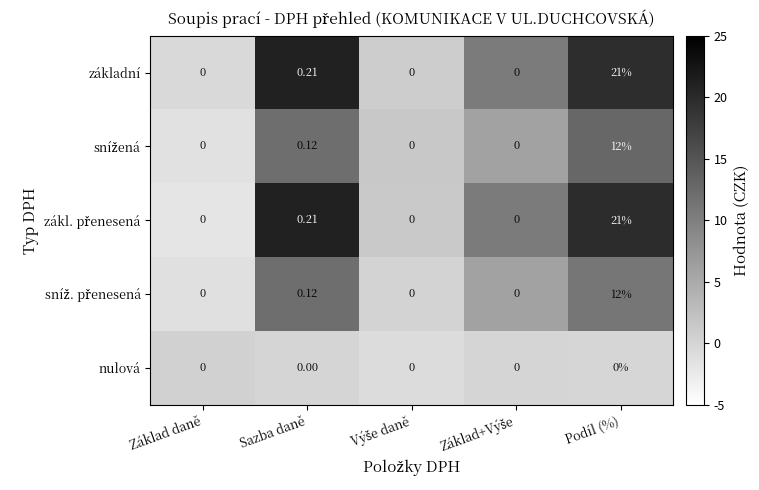

Which category has the highest value across all series?

Podíl (%)